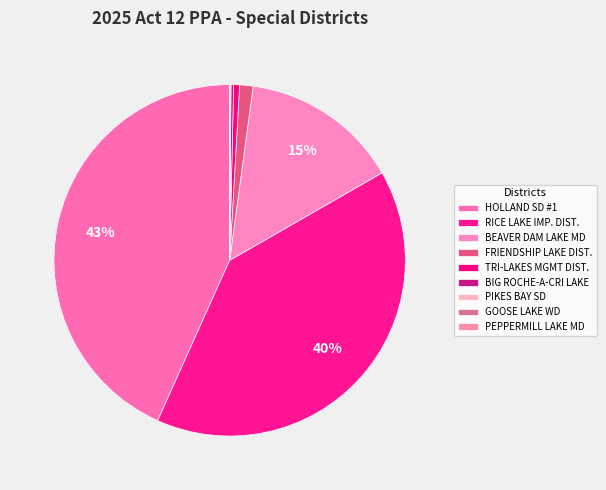

Count the number of slices in the pie.

9